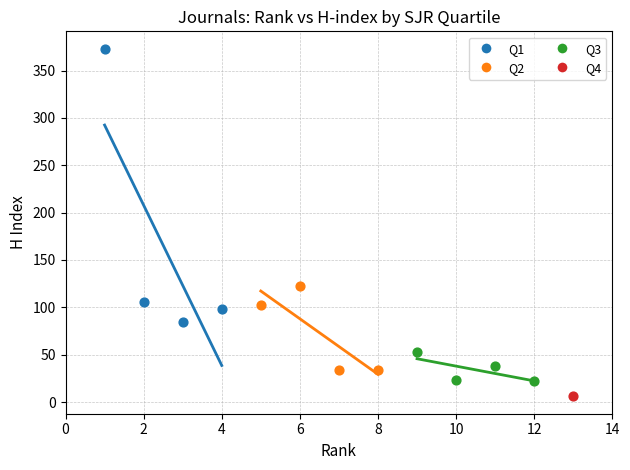

What are all the series names shown in the legend?

Q1, Q2, Q3, Q4